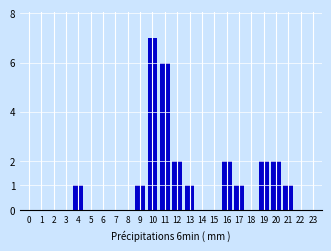

Reading right to left, transcribe all the data shown in this chart.

23=0	22=0	21=1	20=2	19=2	18=0	17=1	16=2	15=0	14=0	13=1	12=2	11=6	10=7	9=1	8=0	7=0	6=0	5=0	4=1	3=0	2=0	1=0	0=0